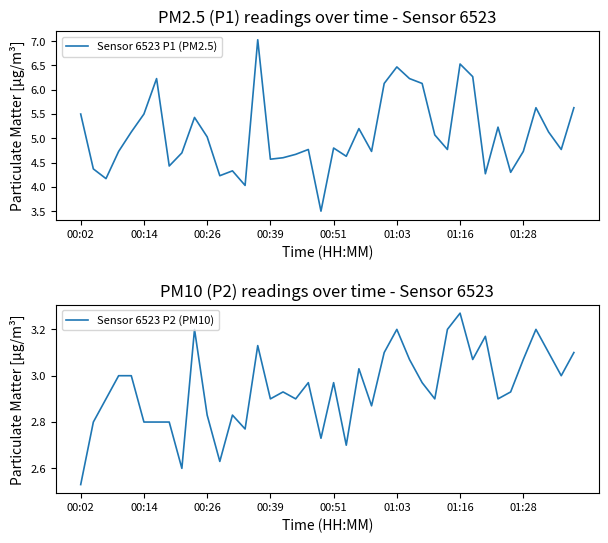

What is the sum of the Sensor 6523 P2 (PM10) values at 18 and 27?

5.9